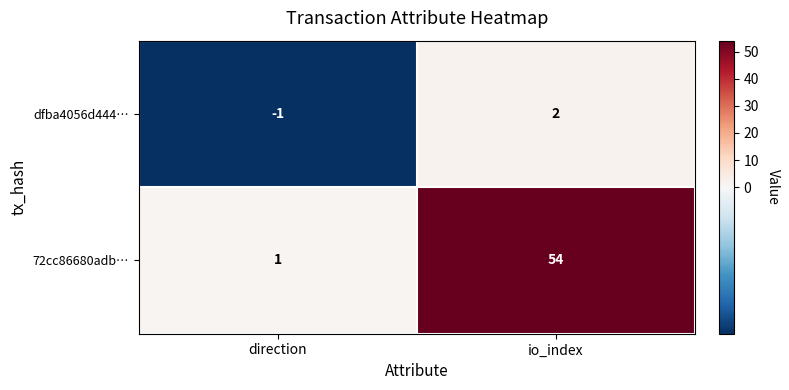

What is the approximate value of 72cc86680adb… at io_index?

54